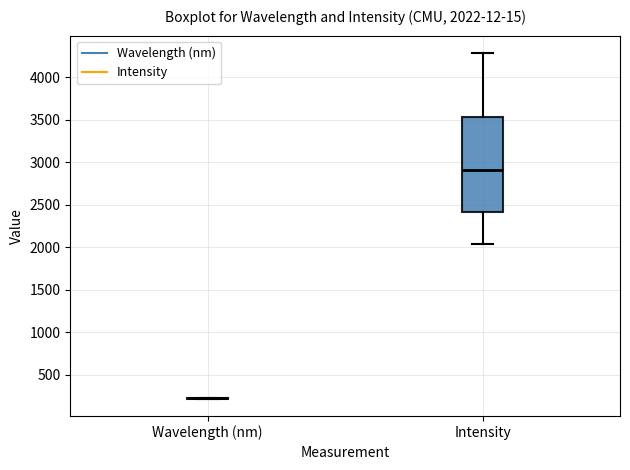

Which box is the tallest, from its lower edge to its upper edge?

Intensity